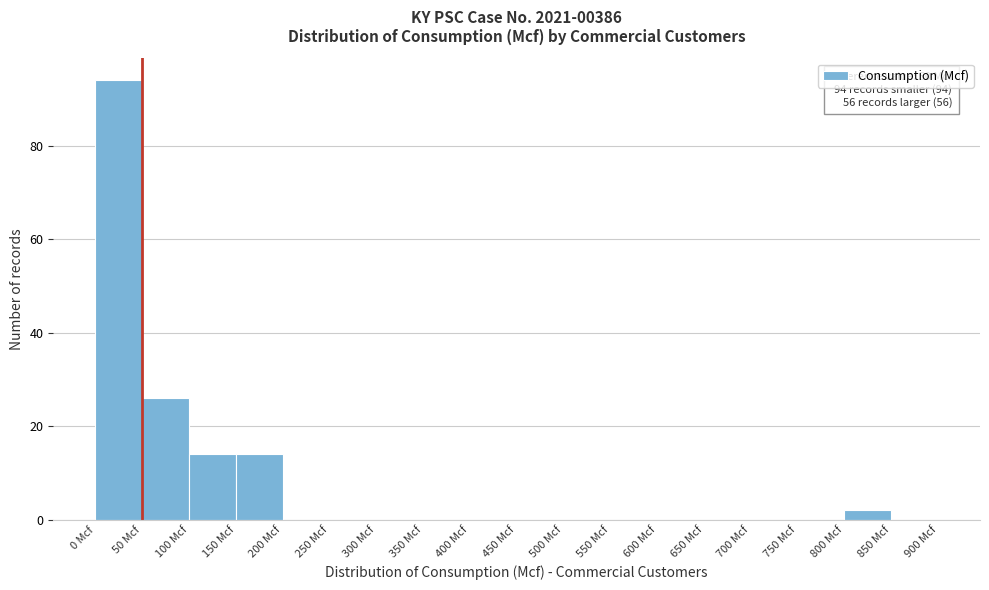

Which range on the x-axis has the tallest bar?

0 to 50